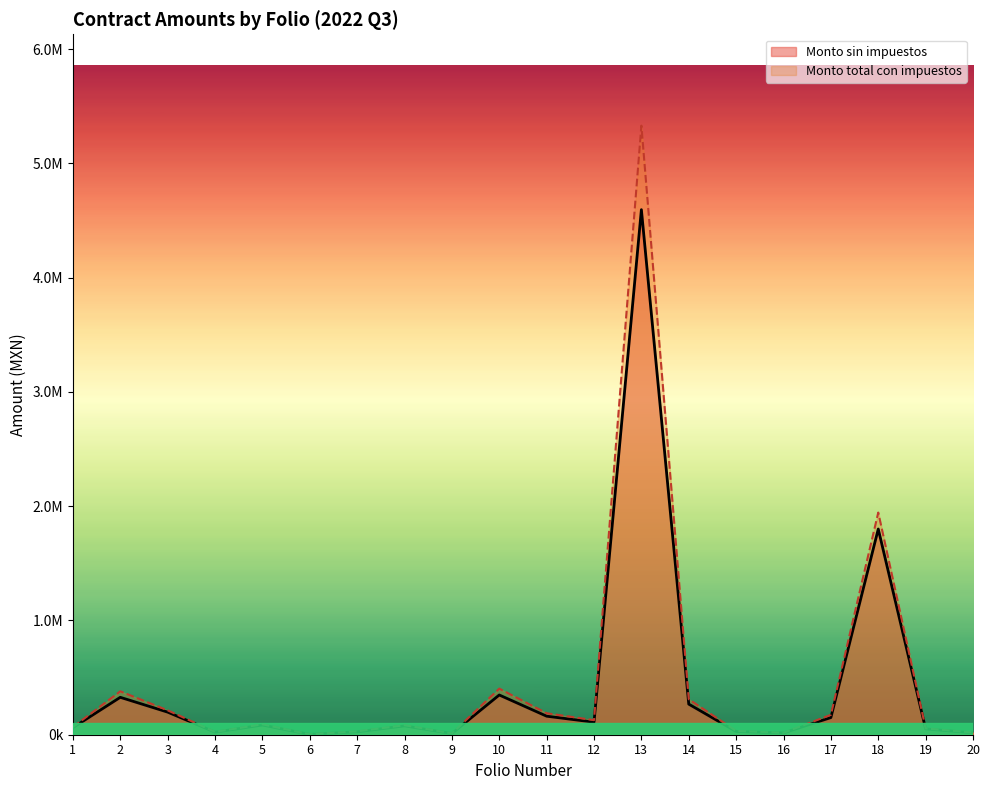

Reading right to left, what are all the values shown in this chart?

Monto sin impuestos: 16800.0	51054.0	1800571.0	150098.0	15765.7	28629.0	267850.0	4595900.0	110000.0	162169.0	347800.0	10396.3	77278.1	25476.3	2666.8	84695.3	22525.2	197847.5	327410.2	61785.8
Monto total con impuestos: 19488.0	55138.3	1944616.7	174113.7	17027.0	33209.6	310706.0	5331244.0	127600.0	188116.0	403448.0	11228.0	83460.4	29552.5	2880.2	91470.9	24327.2	213646.4	379795.9	66728.6